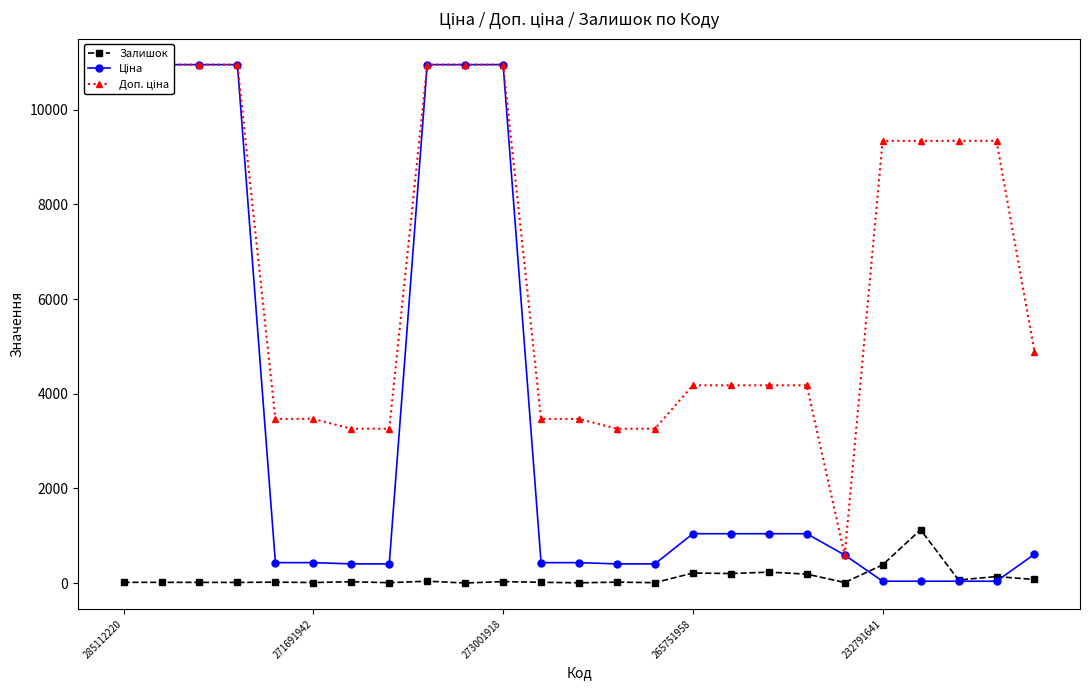

Which series has the largest total across all categories?

Доп. ціна